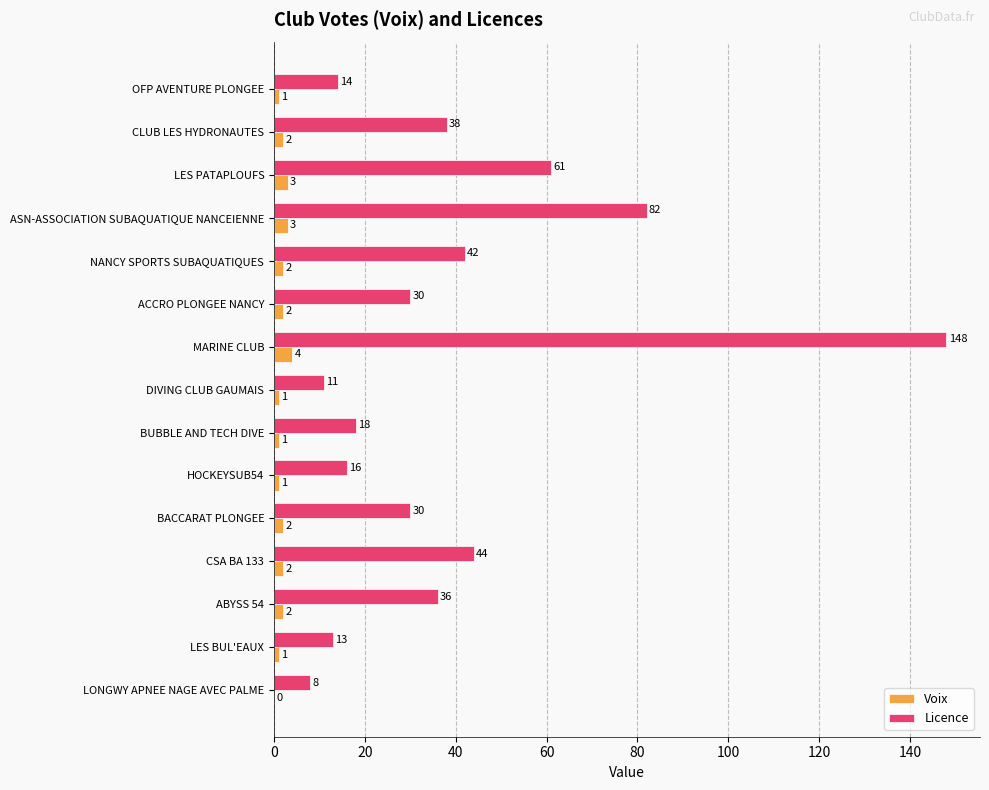

Count the number of categories in the chart.

15